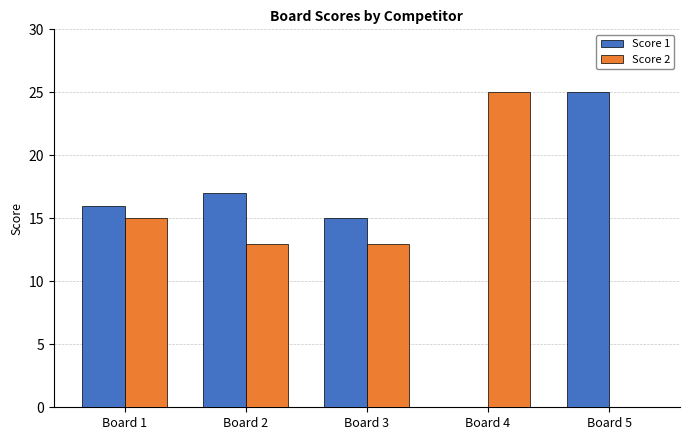

How many distinct data groups are displayed?

2